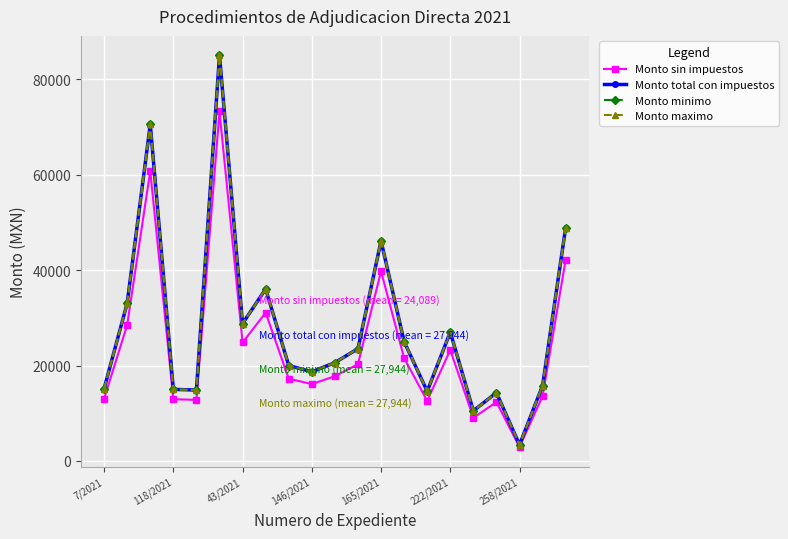

Does the chart have visible grid lines?

Yes